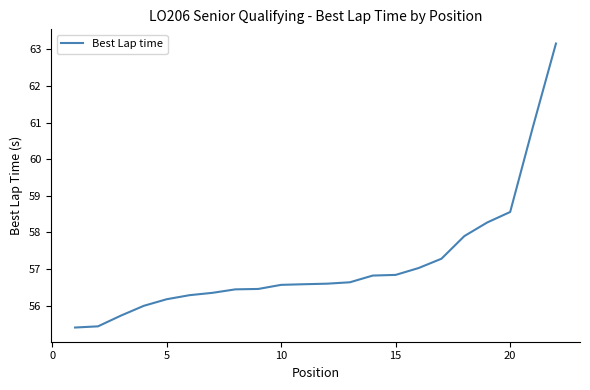

What is the difference between the maximum and minimum values?

7.8